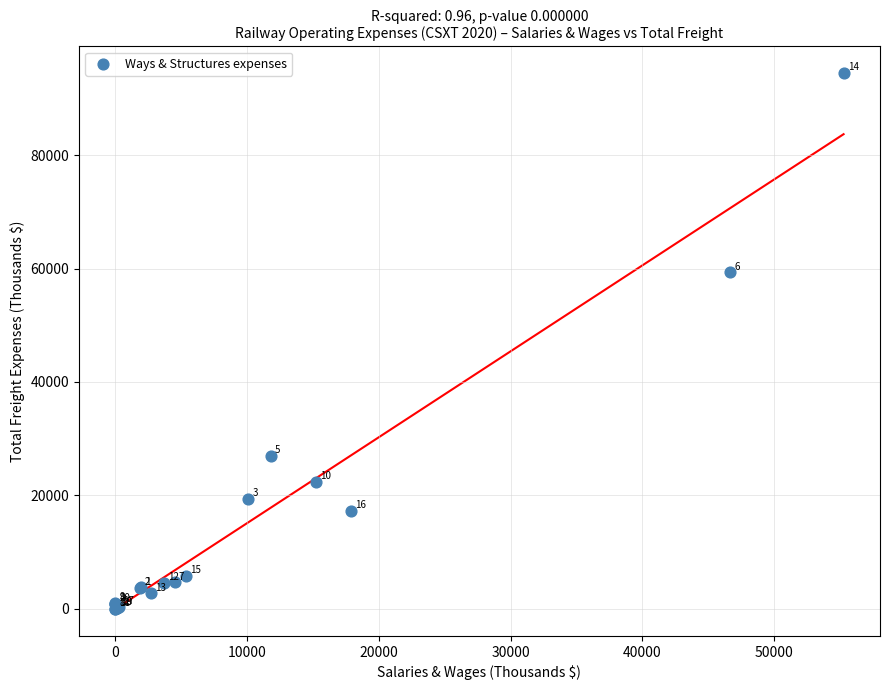

What Y value in the scatter plot is closest to 47248?

59333